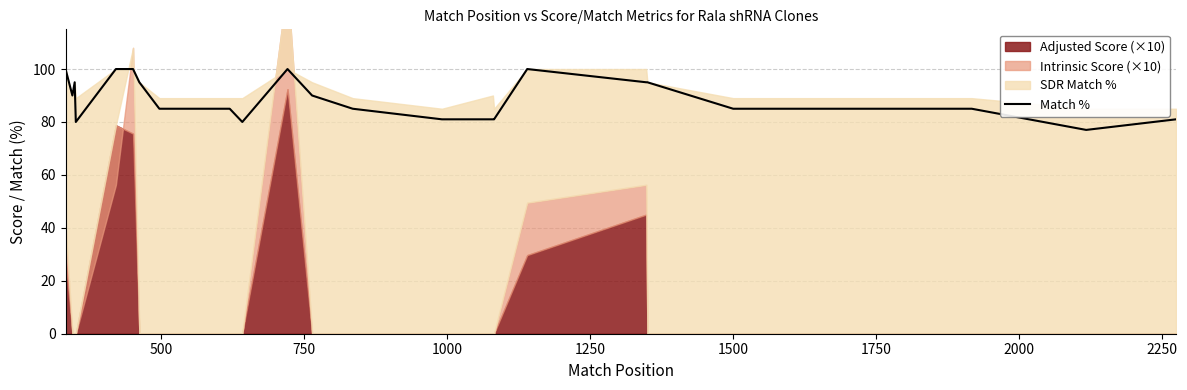

What is the minimum value for Match %?

77